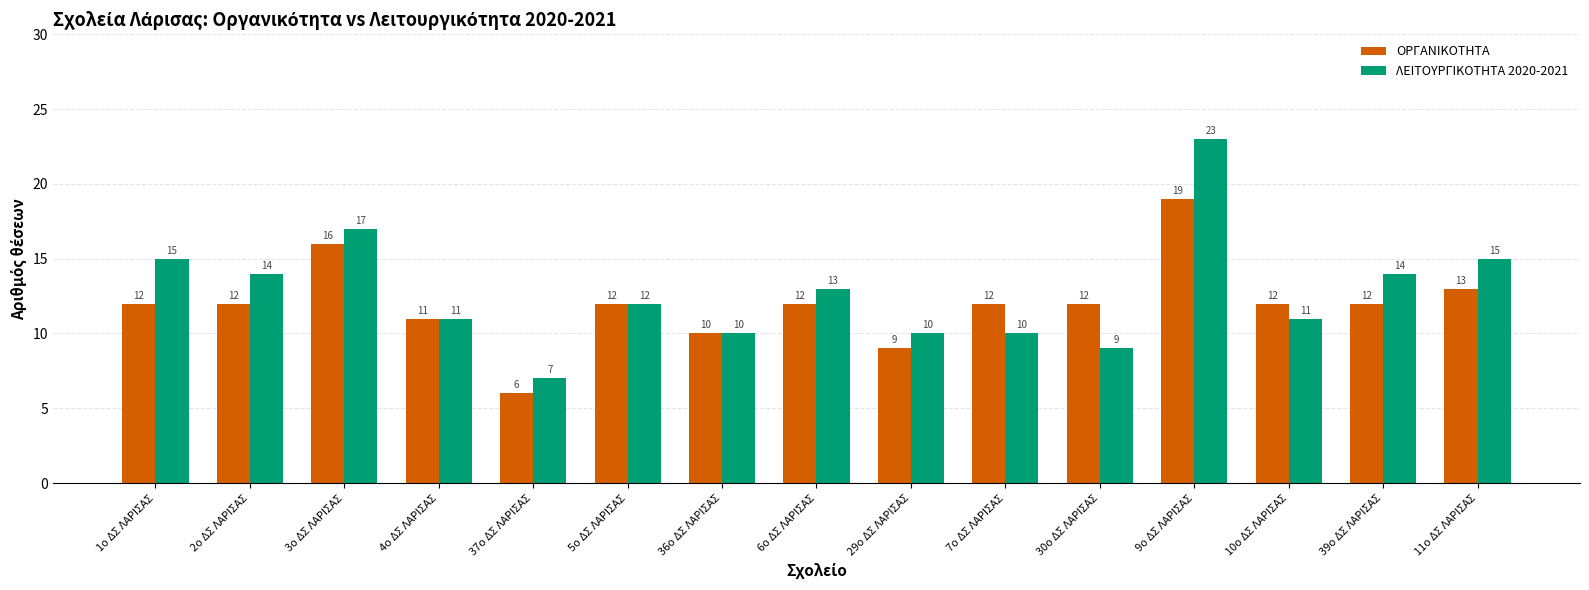

Reading right to left, list all the values displayed in this chart.

ΟΡΓΑΝΙΚΟΤΗΤΑ: 13	12	12	19	12	12	9	12	10	12	6	11	16	12	12
ΛΕΙΤΟΥΡΓΙΚΟΤΗΤΑ 2020-2021: 15	14	11	23	9	10	10	13	10	12	7	11	17	14	15